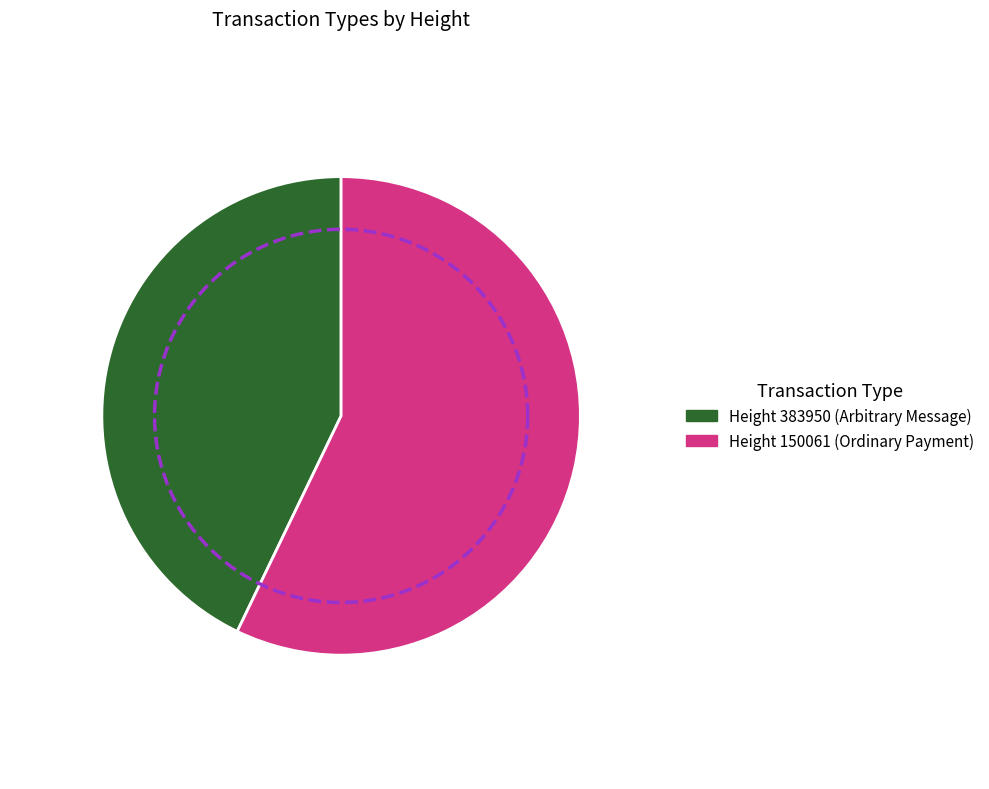

What is the smallest slice in the pie chart?

383950